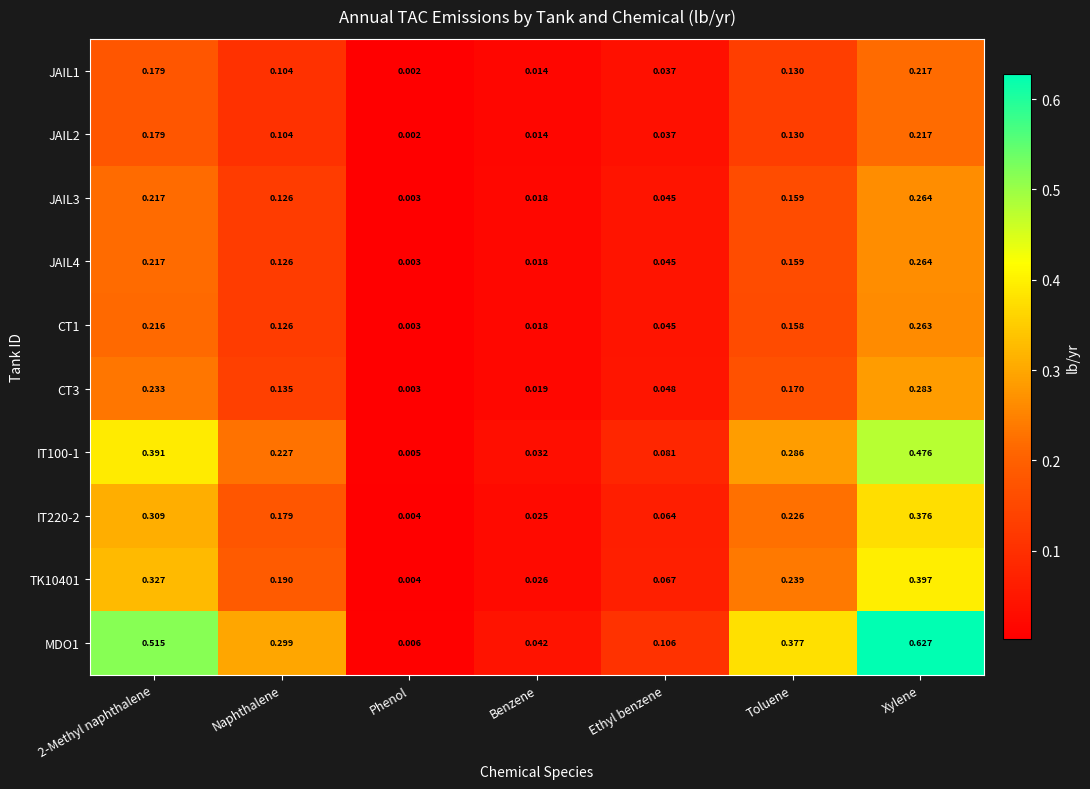

Is the value of IT100-1 at Ethyl benzene greater than the value of CT1 at Ethyl benzene?

Yes